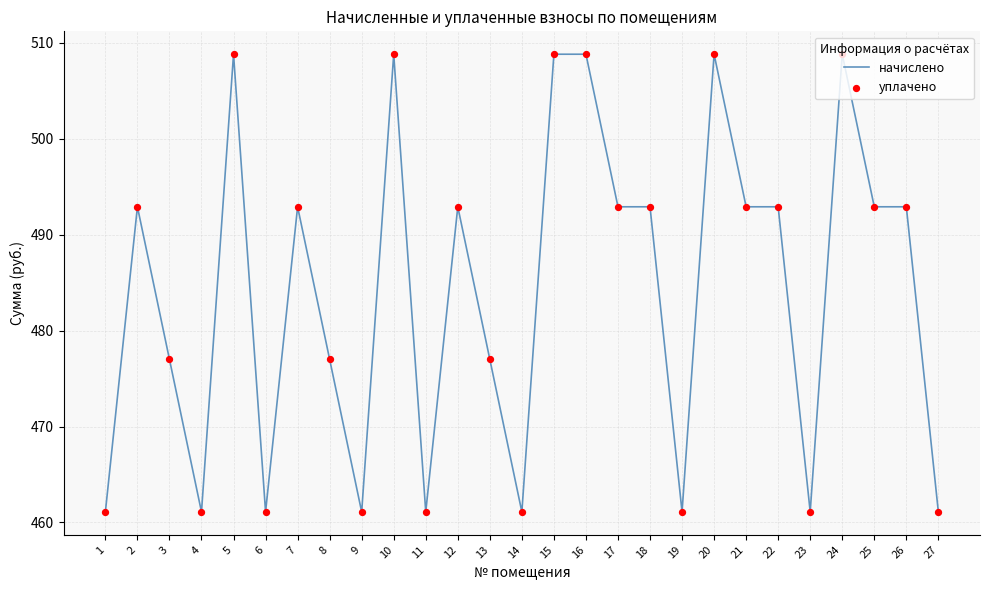

What is the difference between the maximum and minimum values?

47.7